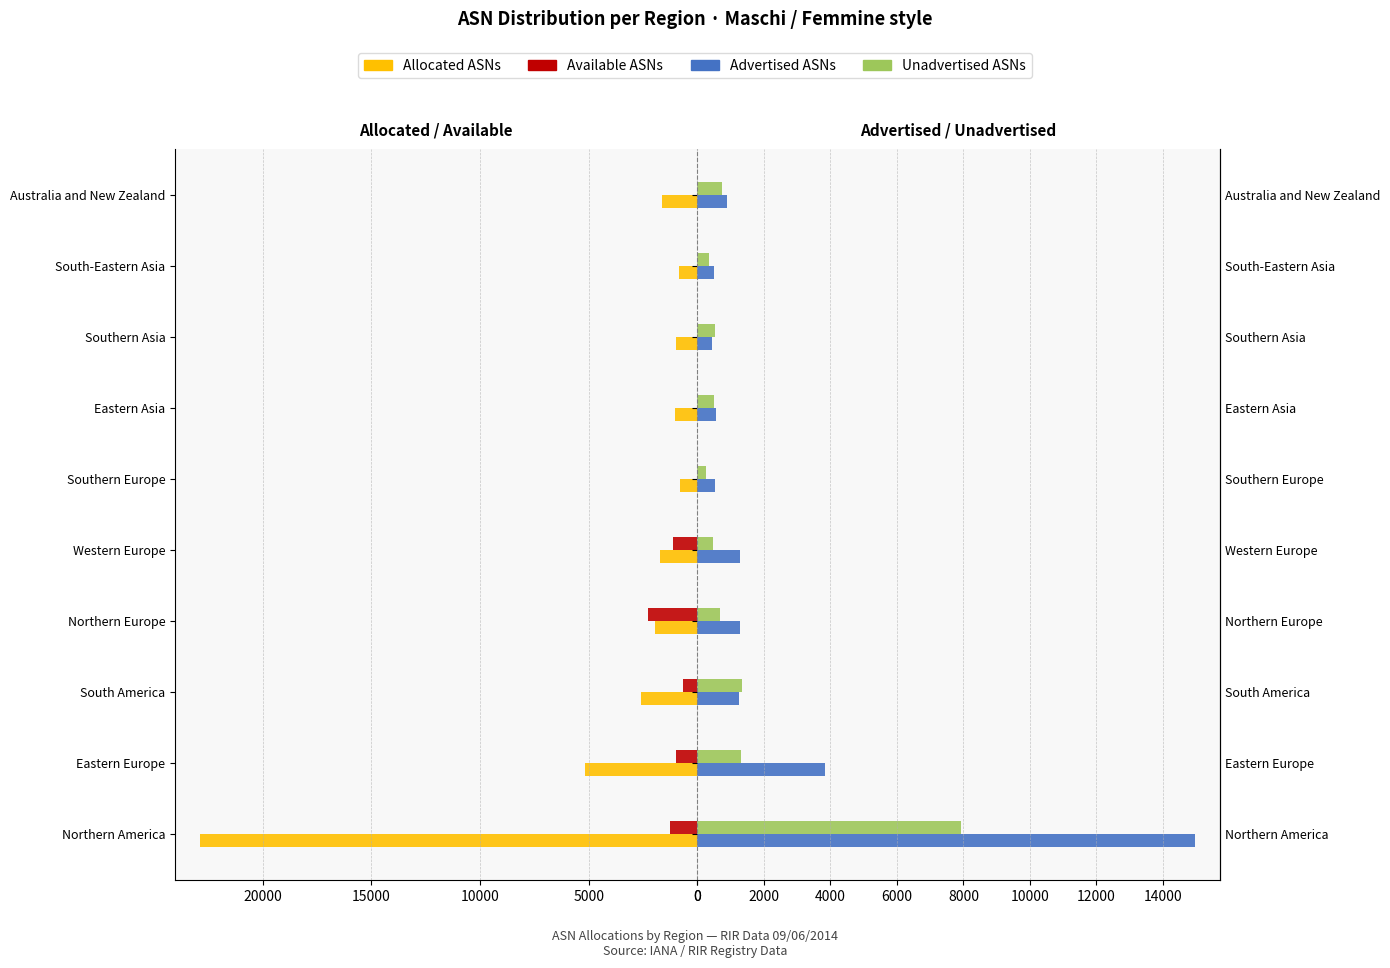

At how many categories does at least one series exceed 22294?

1